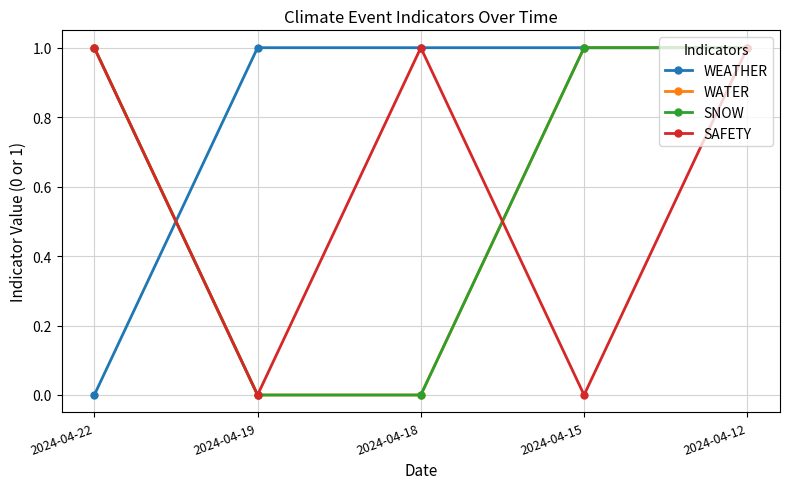

What is the value of the SNOW point at the 5th from the left?

1